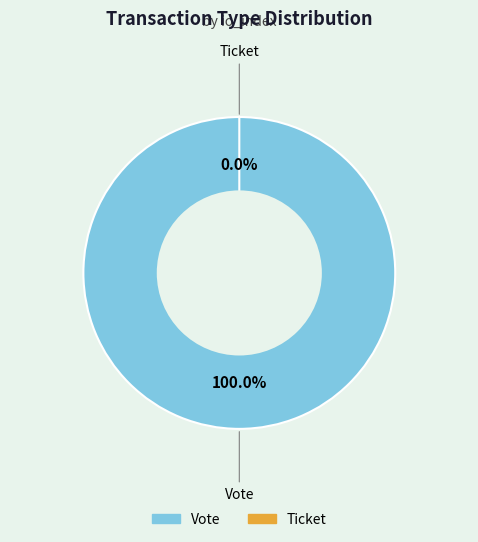

Which slice is the smallest?

Ticket